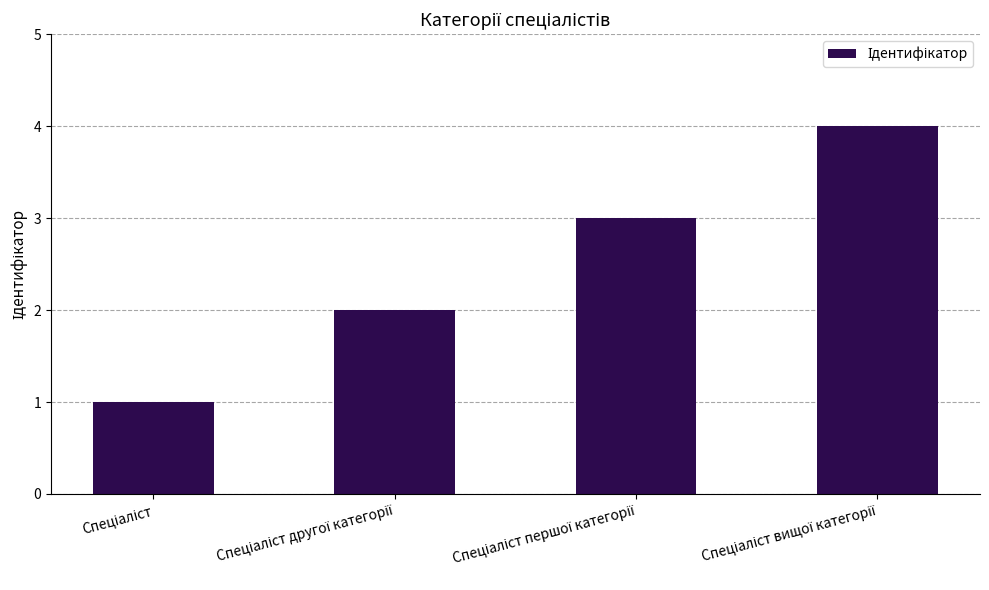

What is the difference between the maximum and minimum values?

3